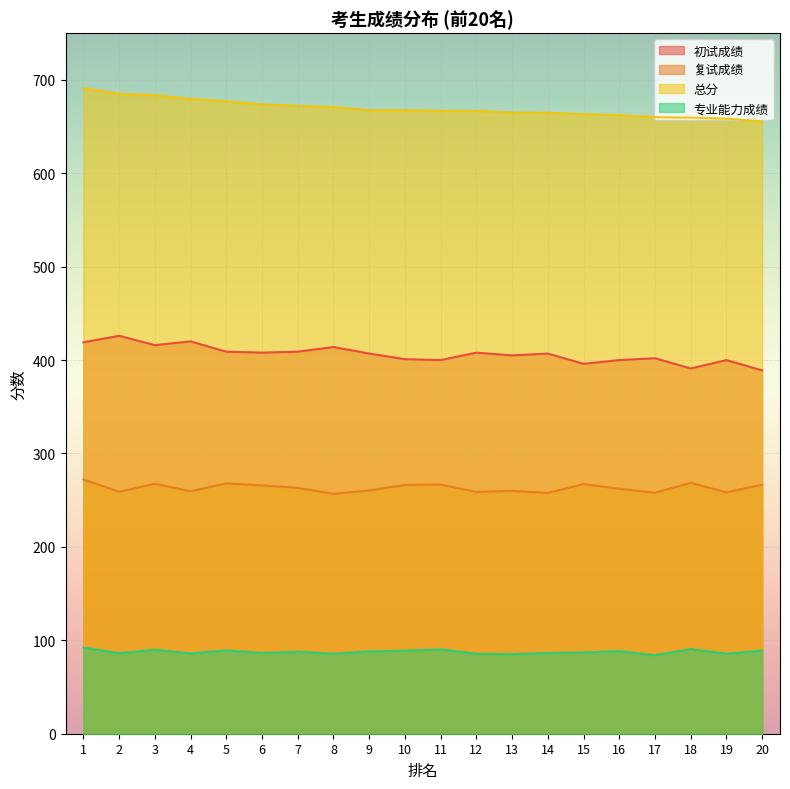

True or false: 复试成绩 and 初试成绩 cross at least once.

False